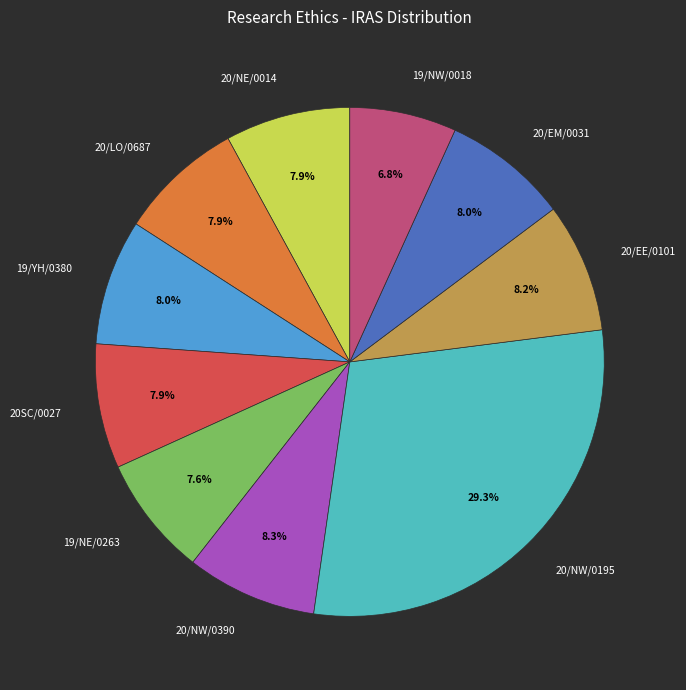

To the nearest percent, what percentage of the pie is 19/NE/0263?

8%